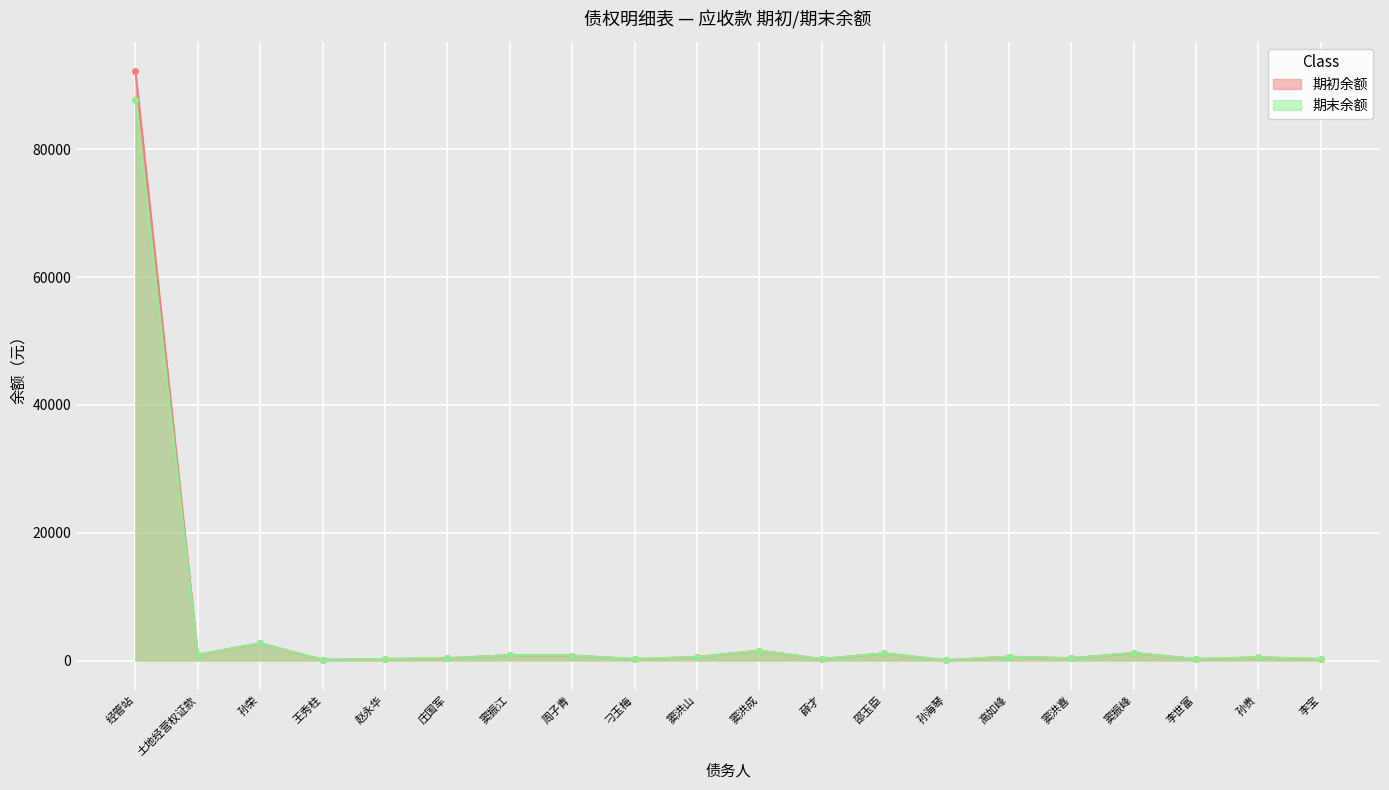

What is the average value of the 期初余额 series?

5253.4